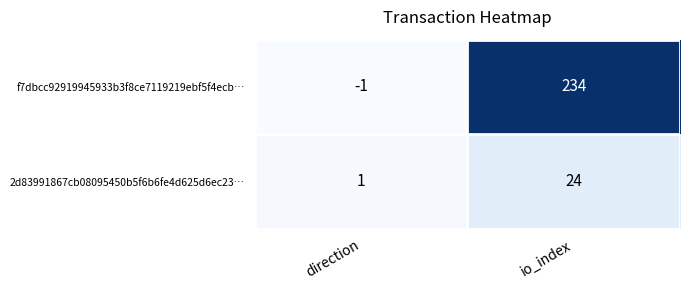

What is the sum of all 2d83991867cb08095450b5f6b6fe4d625d6ec23… values?

25